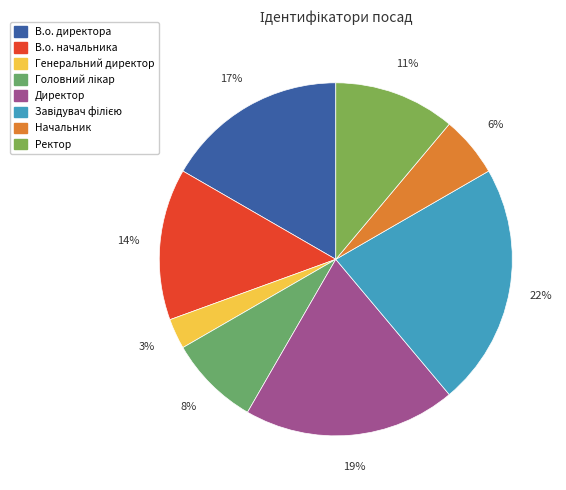

To the nearest percent, what percentage of the pie is Директор?

19%